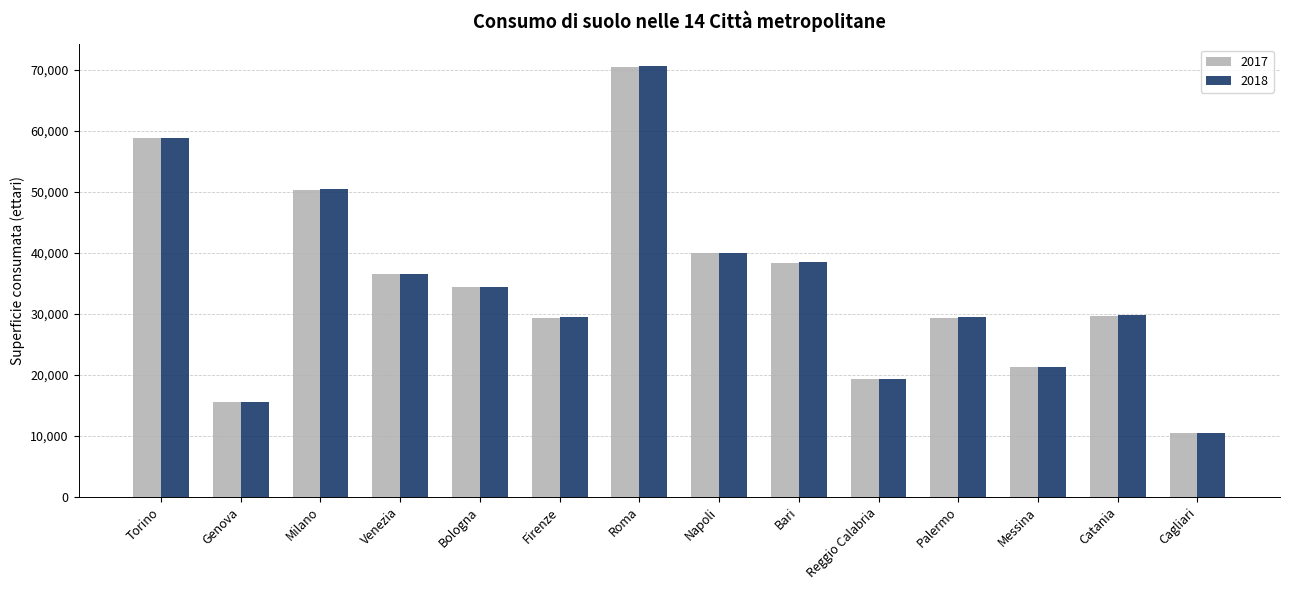

What are all the series names shown in the legend?

2017, 2018